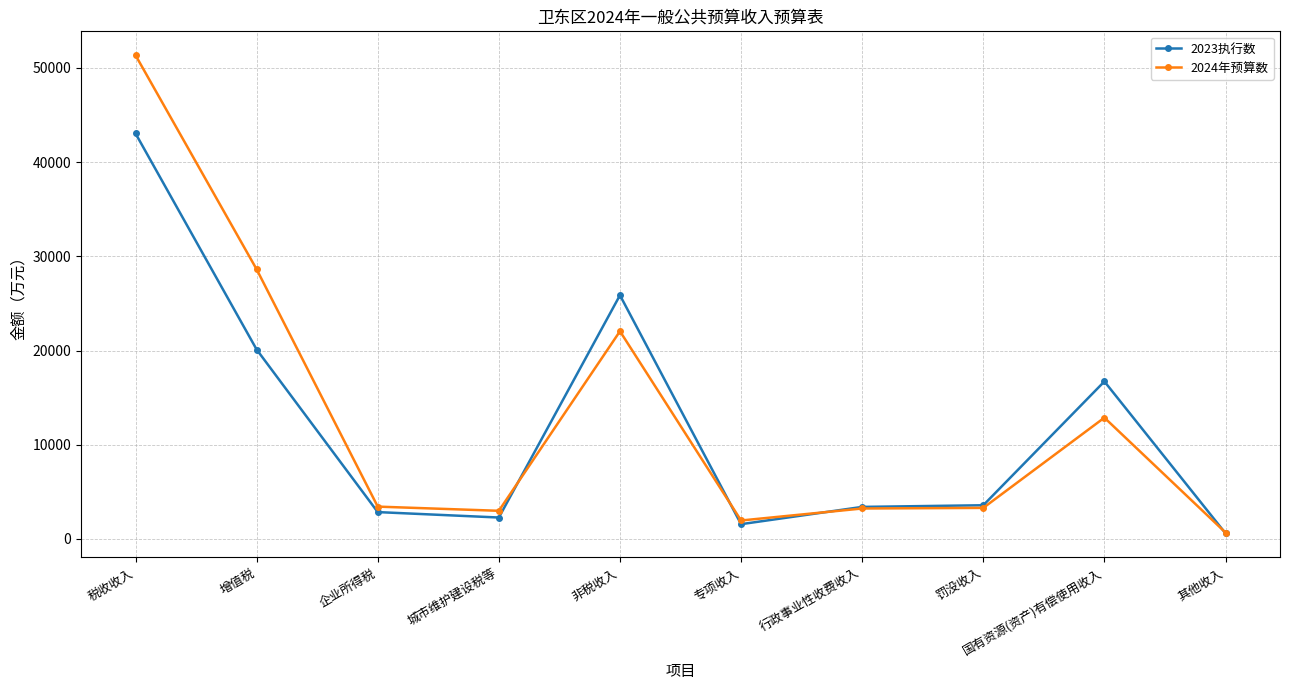

Which category has the highest value in the 2024年预算数 series?

税收收入